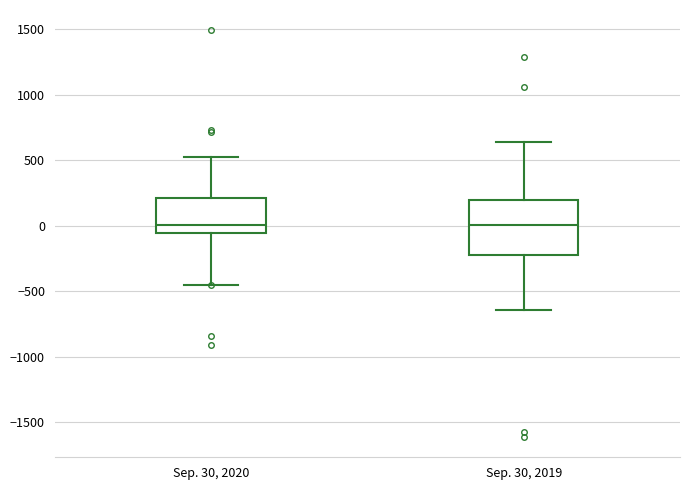

Reading left to right, read every box against the y-axis: the position of its median line, the range the box covers, and the ends of its whiskers. The values are not printed on the chart, so give them approximately, as read against the axis.

Sep. 30, 2020: median 0, box -50 to 200, whiskers -450 to 500
Sep. 30, 2019: median 0, box -200 to 200, whiskers -650 to 650